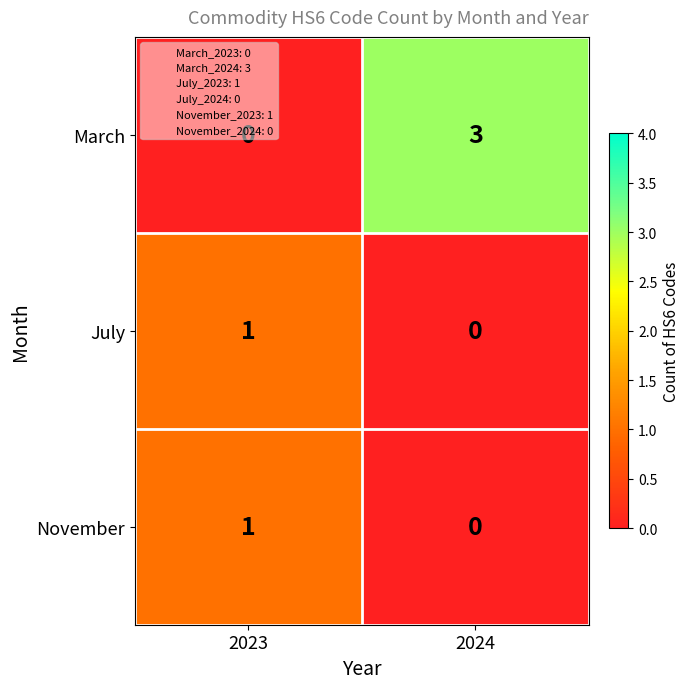

What is the highest value of the March series?

3